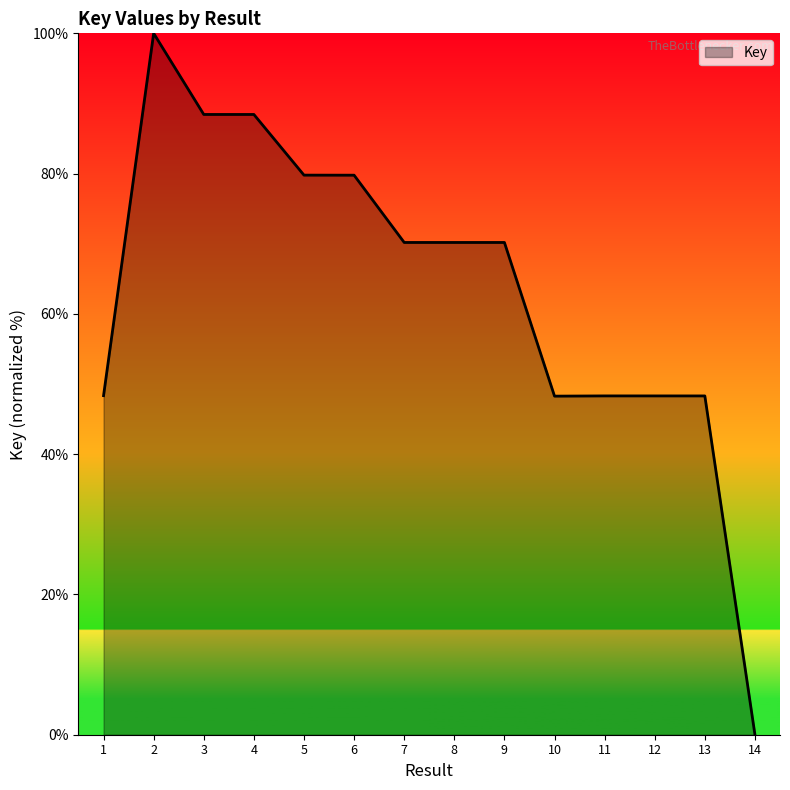

What is the maximum value shown in the chart?

100.0